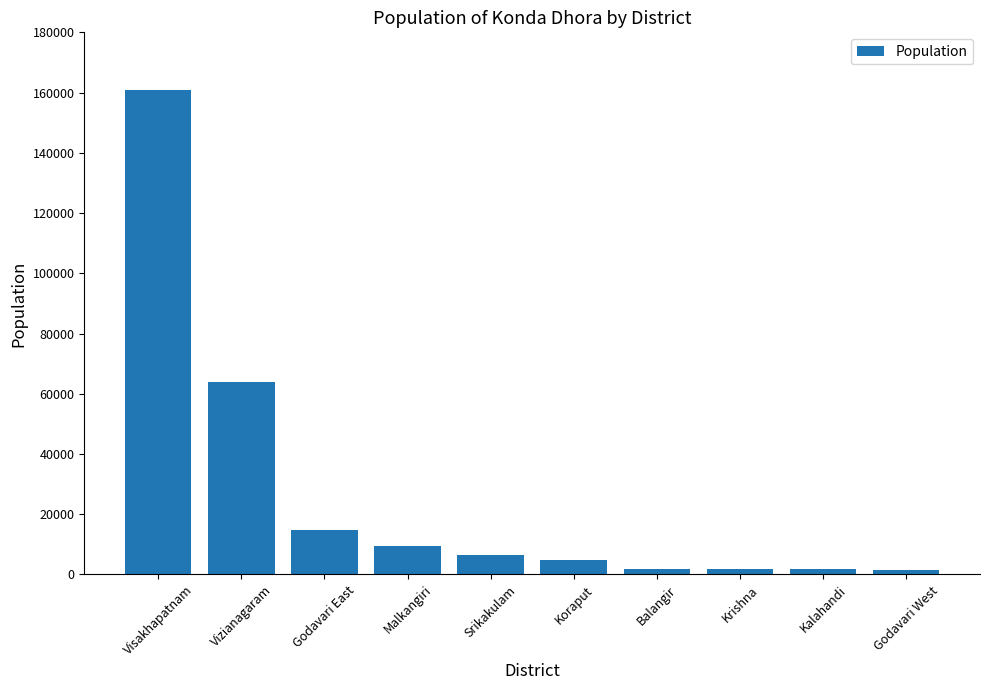

What is the label of the 2nd bar from the left?

Vizianagaram